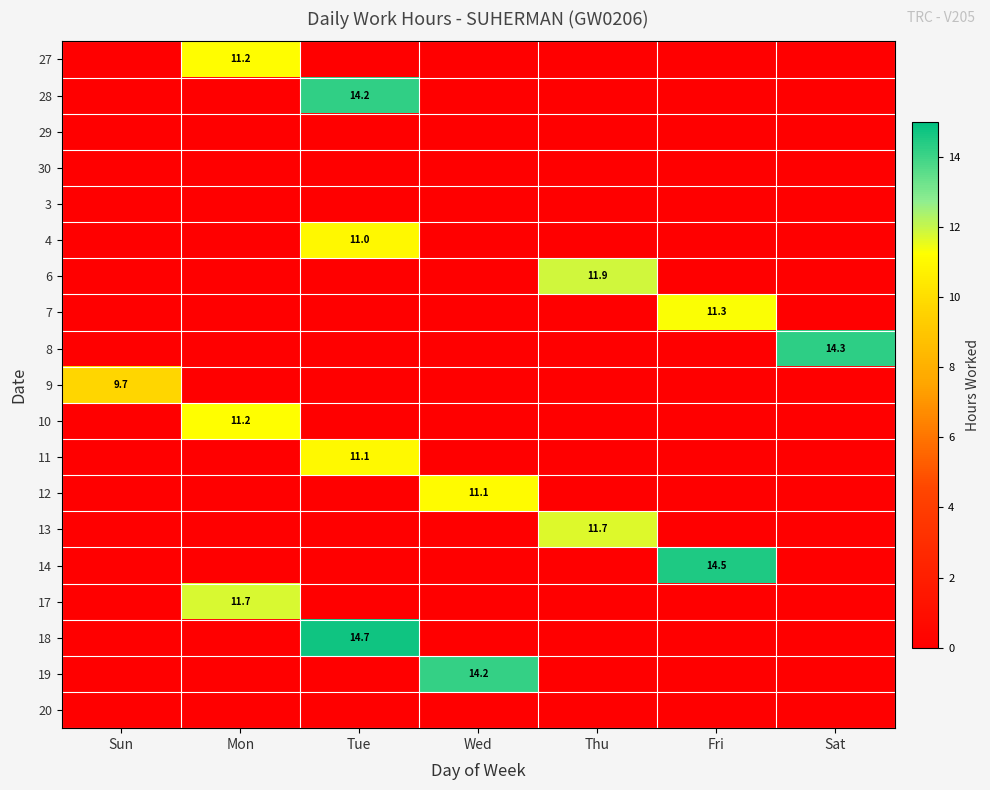

True or false: 7 has a value of 11.3 at Fri.

True